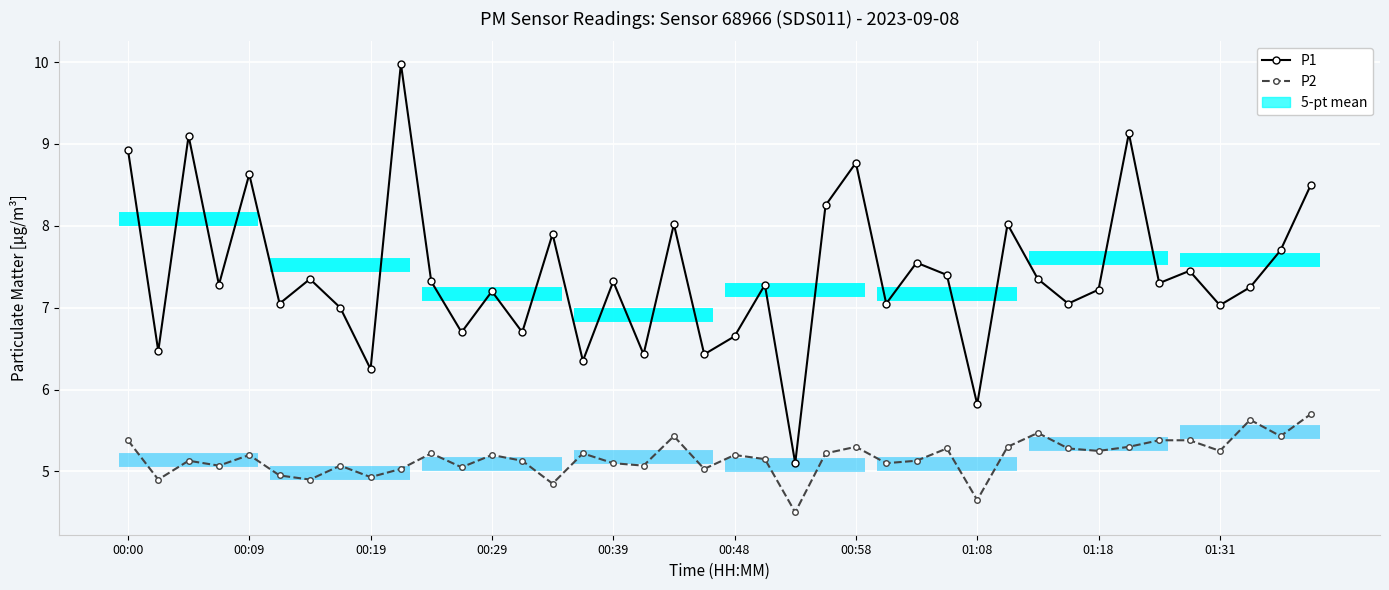

How many values in the P1 series exceed 7?

29